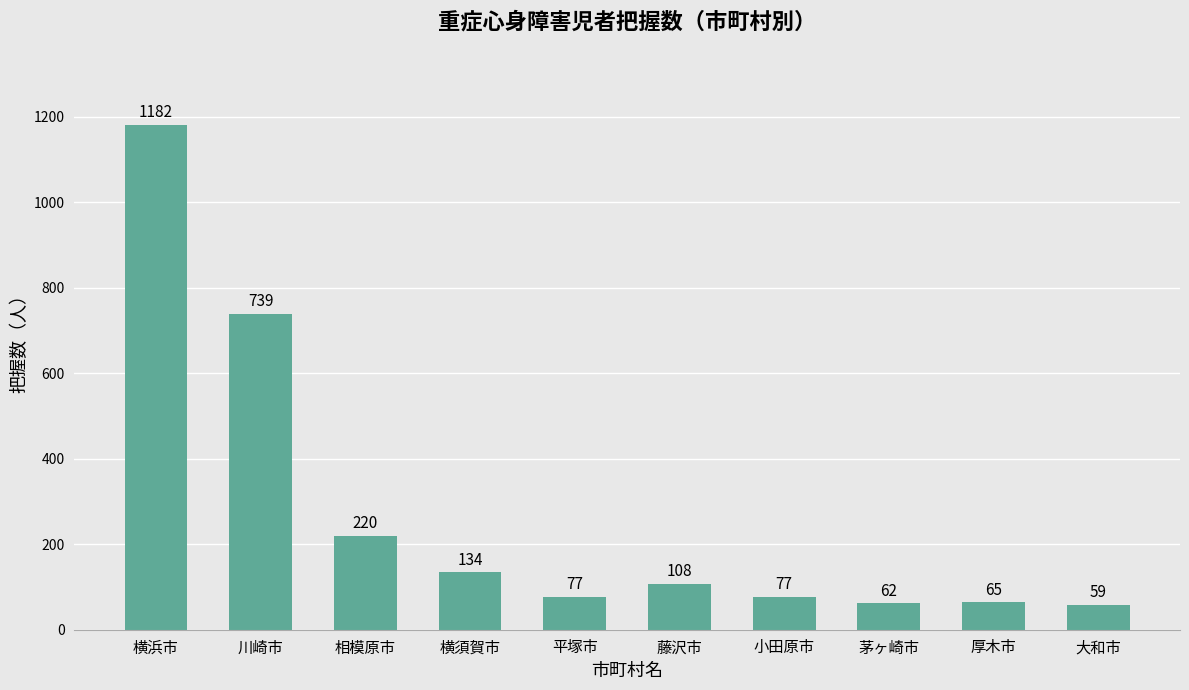

Reading right to left, extract all data points from this chart.

大和市=59	厚木市=65	茅ヶ崎市=62	小田原市=77	藤沢市=108	平塚市=77	横須賀市=134	相模原市=220	川崎市=739	横浜市=1182